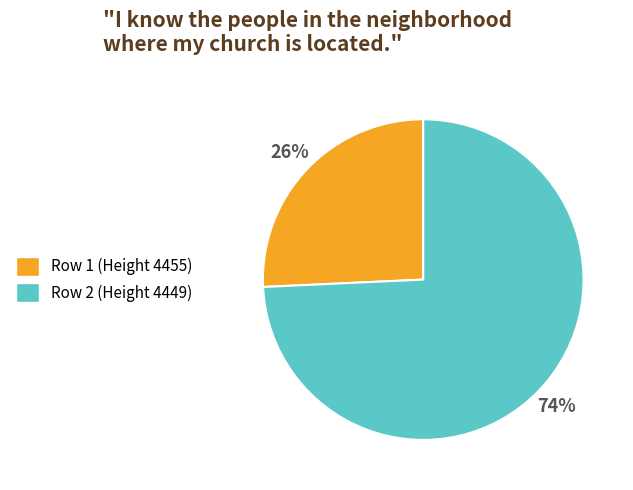

Which category has the biggest portion of the pie?

Row 2 (Height 4449)